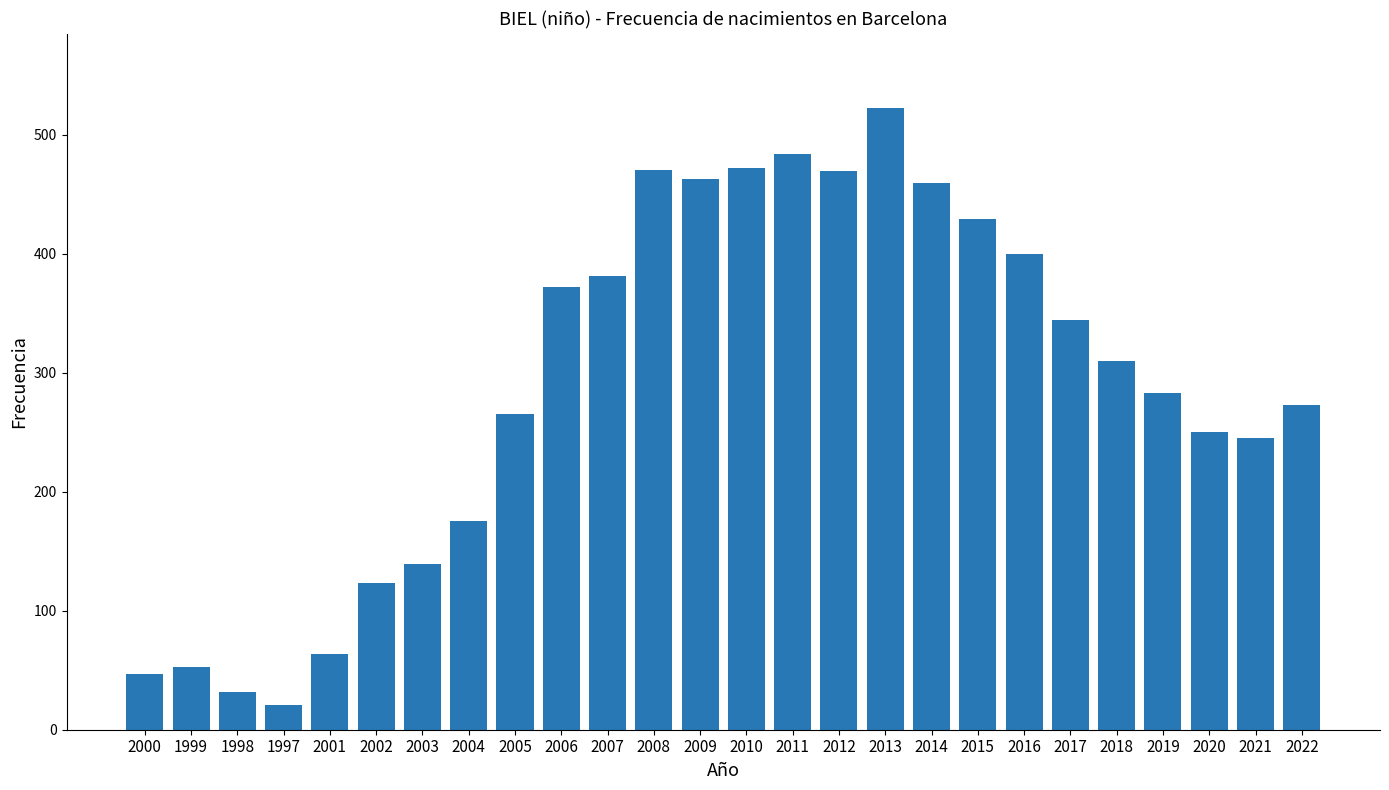

What is the difference between the maximum and minimum values?

501